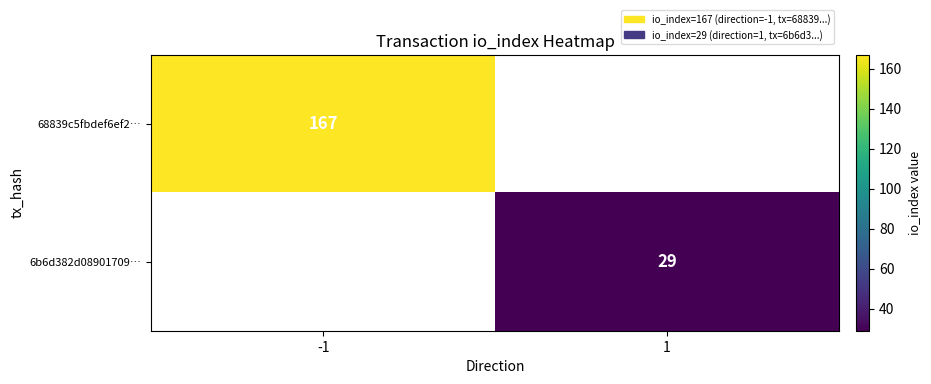

The value of 68839c5fbdef6ef2… at -1 is 246. True or false?

False